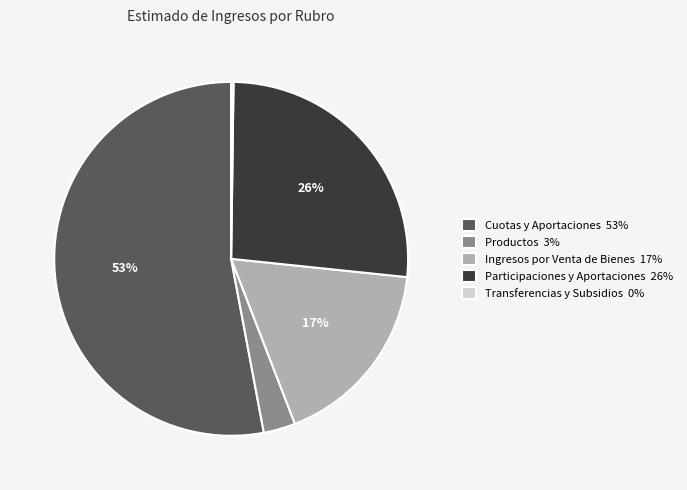

What percentage is the Productos 3% slice, to the nearest percent?

3%